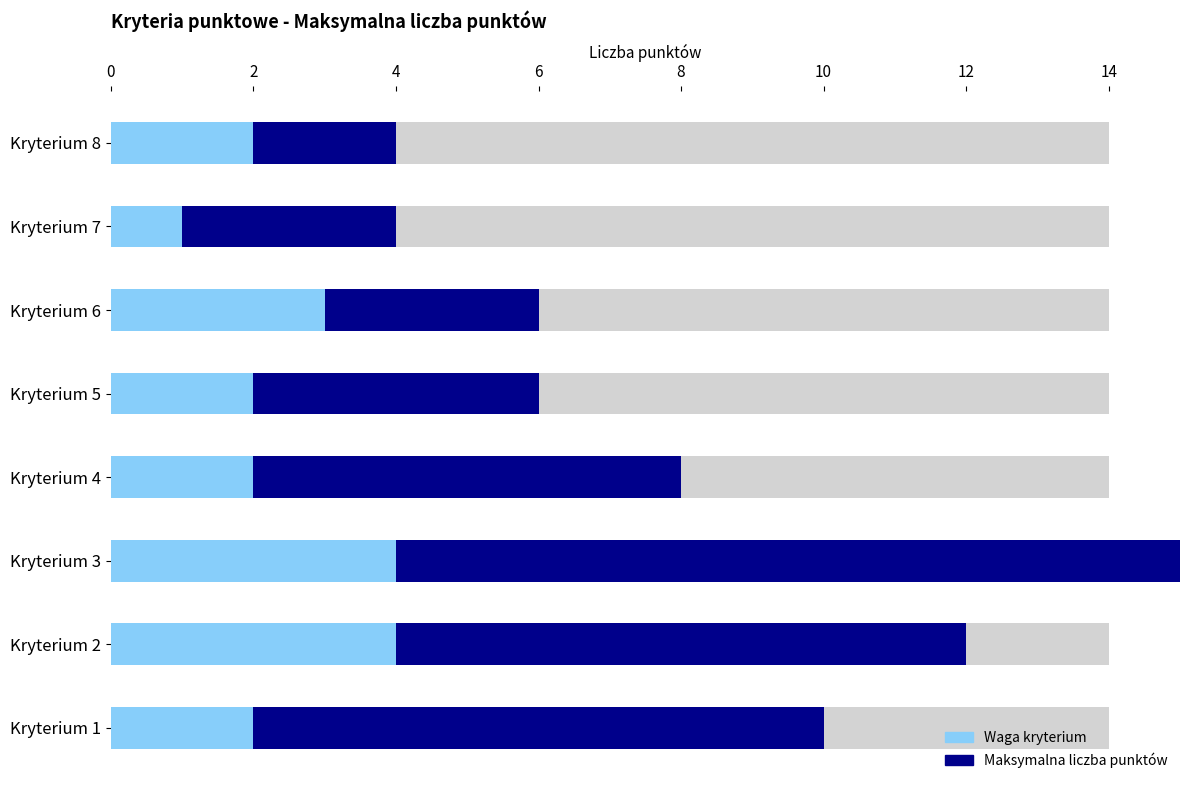

Is the value of Waga kryterium at Kryterium 7 greater than the value of Maksymalna liczba punktów at Kryterium 4?

No